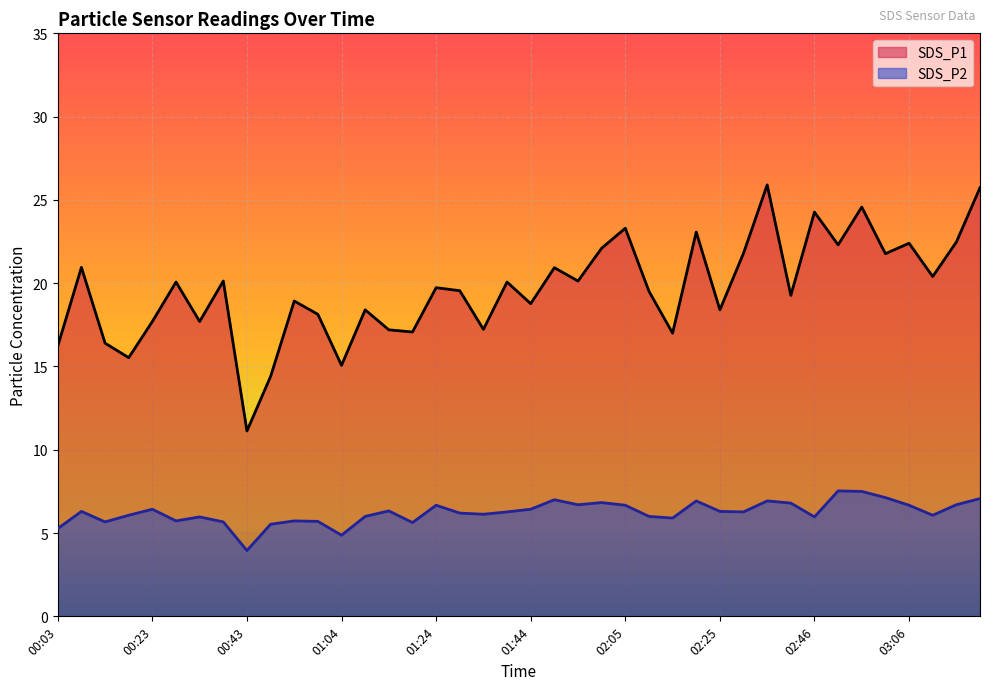

At which label does SDS_P2 reach its peak?

02:51